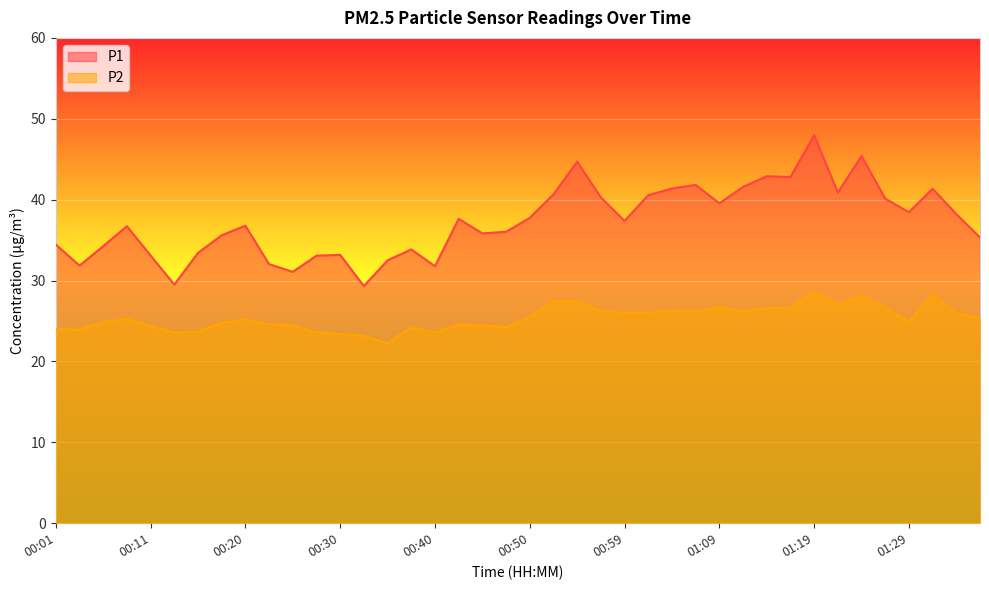

What is the spread (max minus min) of values at 00:35?

10.2